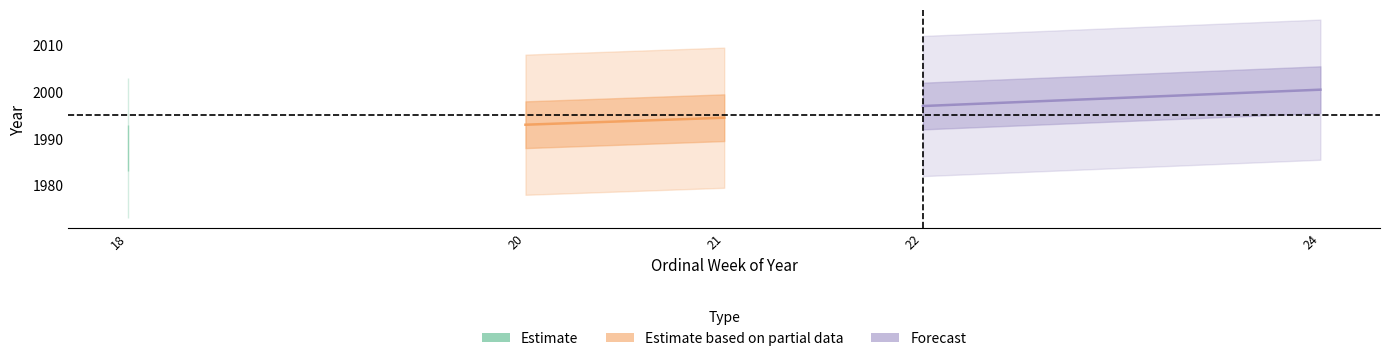

How many data points in Forecast are above 2000?

1